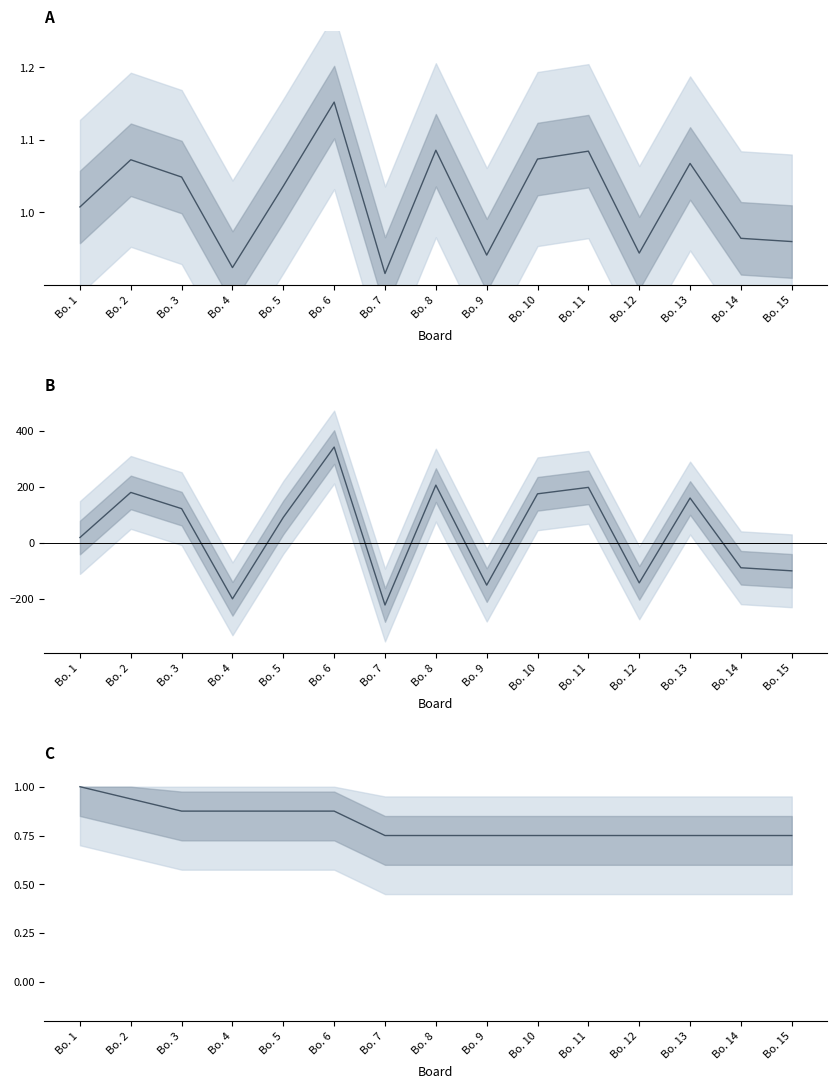

After their last crossing, which series has the higher values: Rating Difference or Points Mean (normalized)?

Points Mean (normalized)